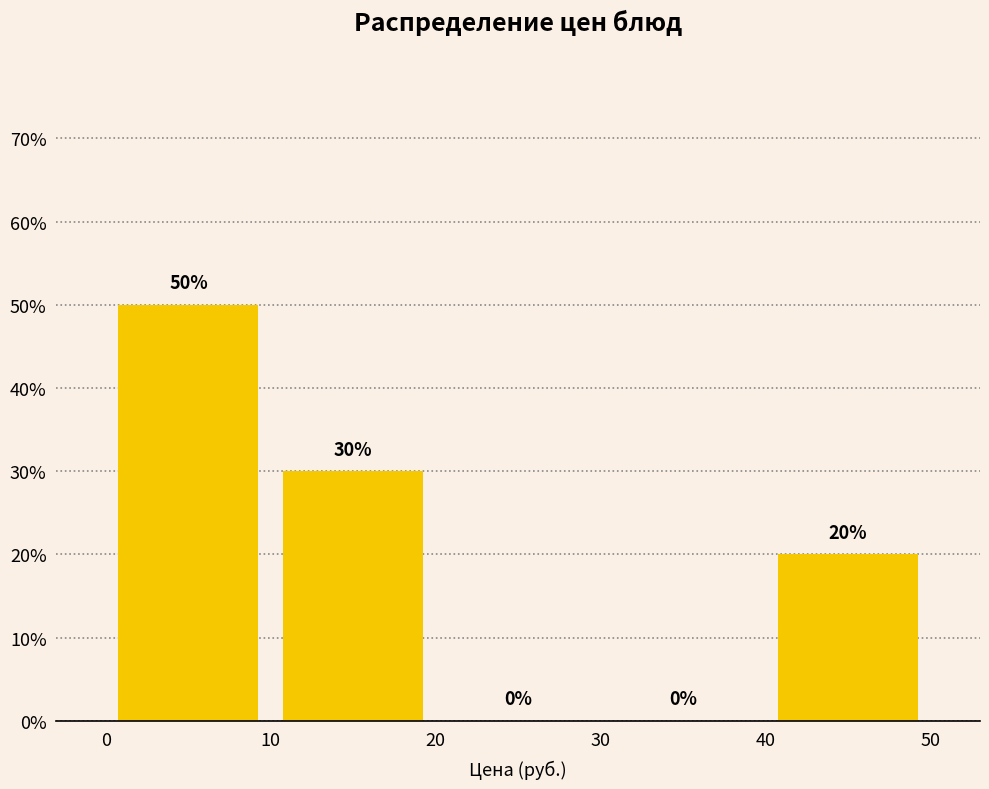

Reading left to right, list every bar in this chart as the range it spans on the x-axis followed by its height.

0 to 10: 50
10 to 20: 30
20 to 30: 0
30 to 40: 0
40 to 50: 20